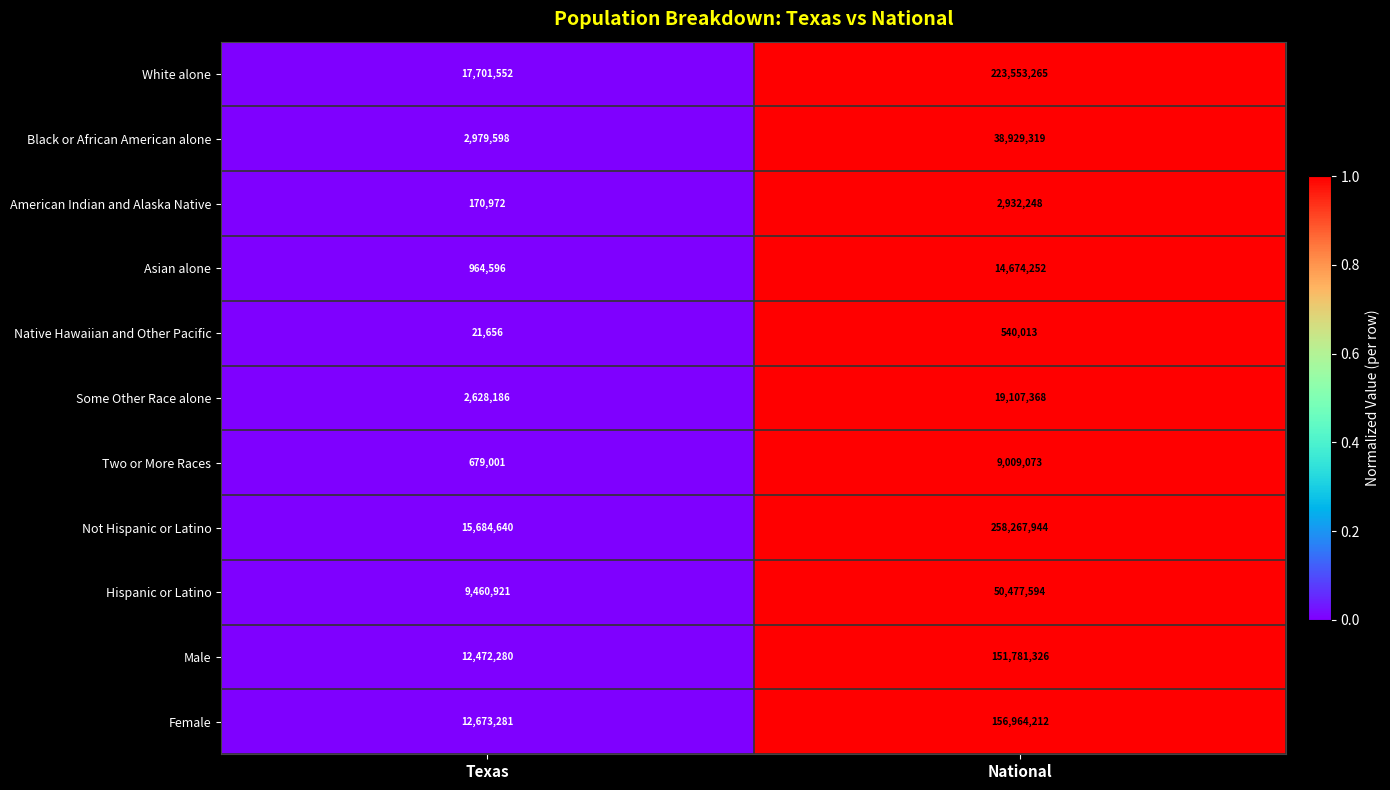

Rank the series at Texas from highest to lowest value.

White alone, Not Hispanic or Latino, Female, Male, Hispanic or Latino, Black or African American alone, Some Other Race alone, Asian alone, Two or More Races, American Indian and Alaska Native, Native Hawaiian and Other Pacific